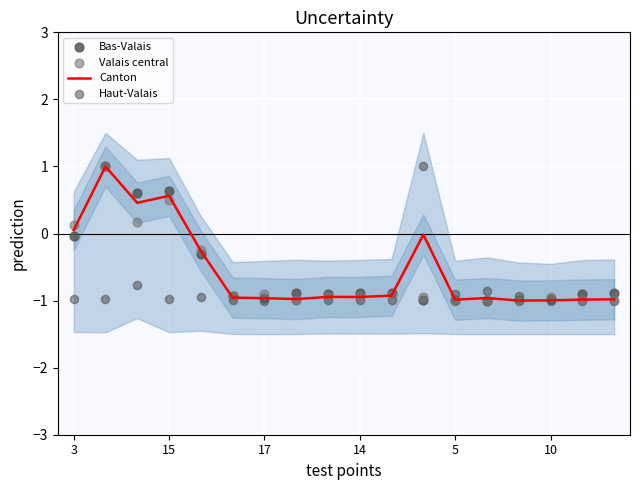

What is the total value across all series at 10?

-3.8